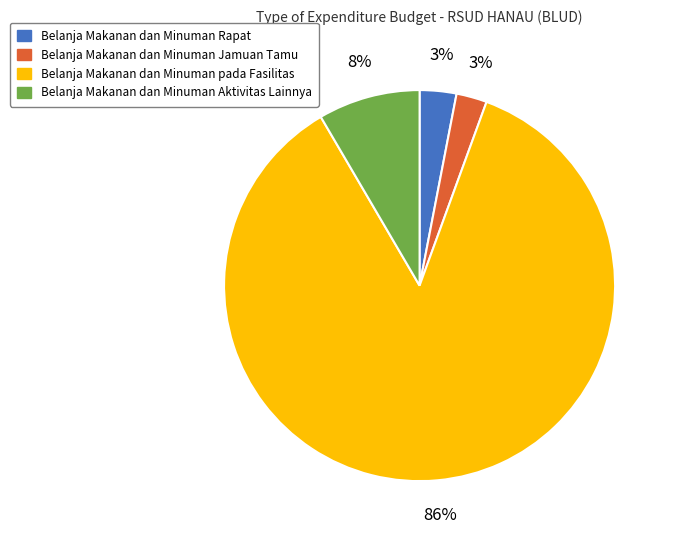

To the nearest percent, what is the difference between the largest and smallest slice percentages?

83%